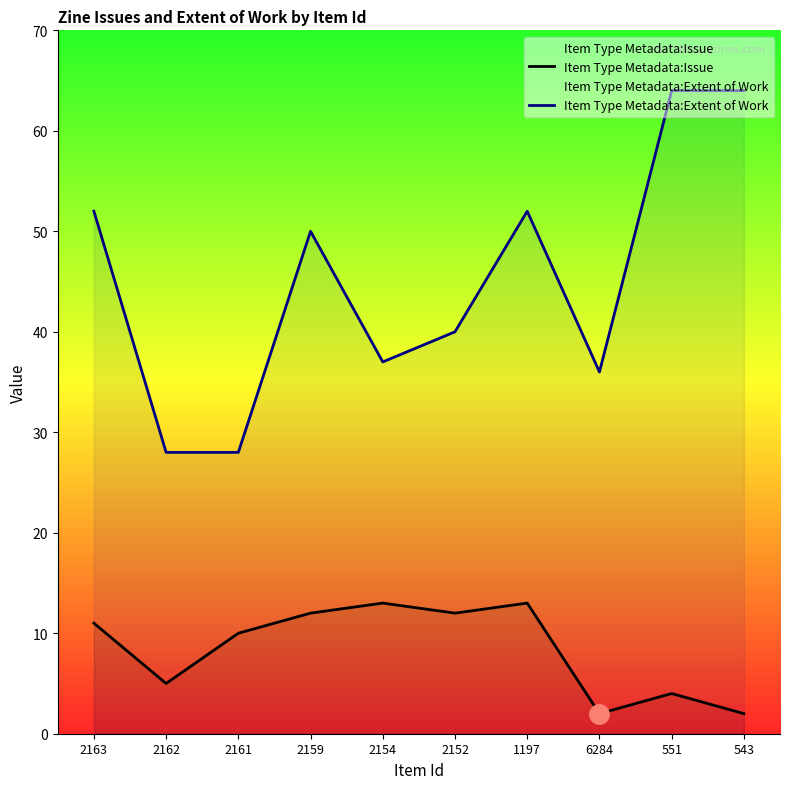

What is the spread (max minus min) of values at 2152?

28